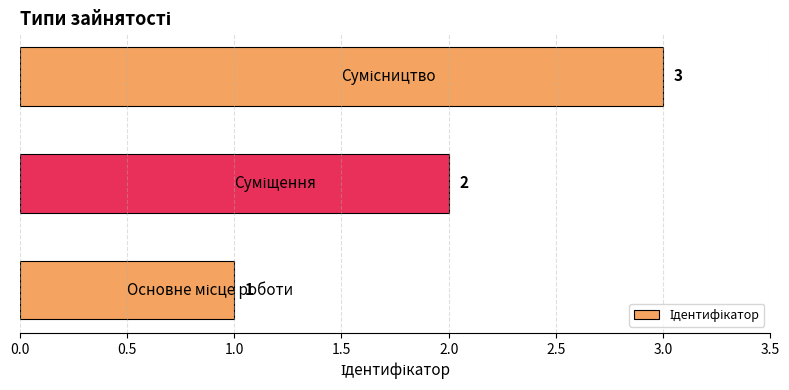

Count the values in the range 1 to 3.

3